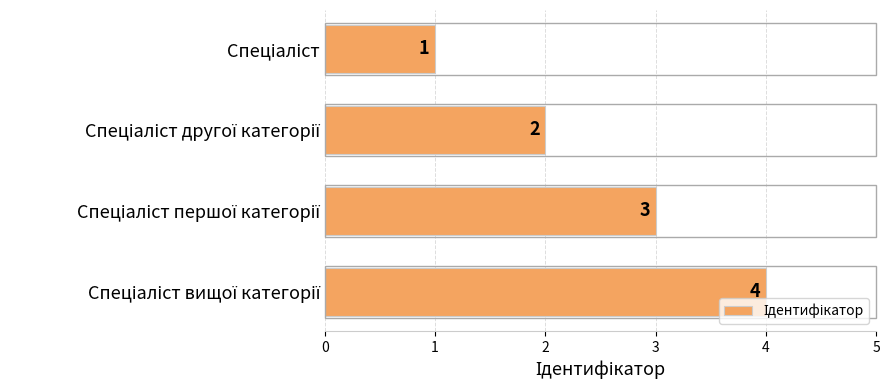

What is the greatest value displayed?

4